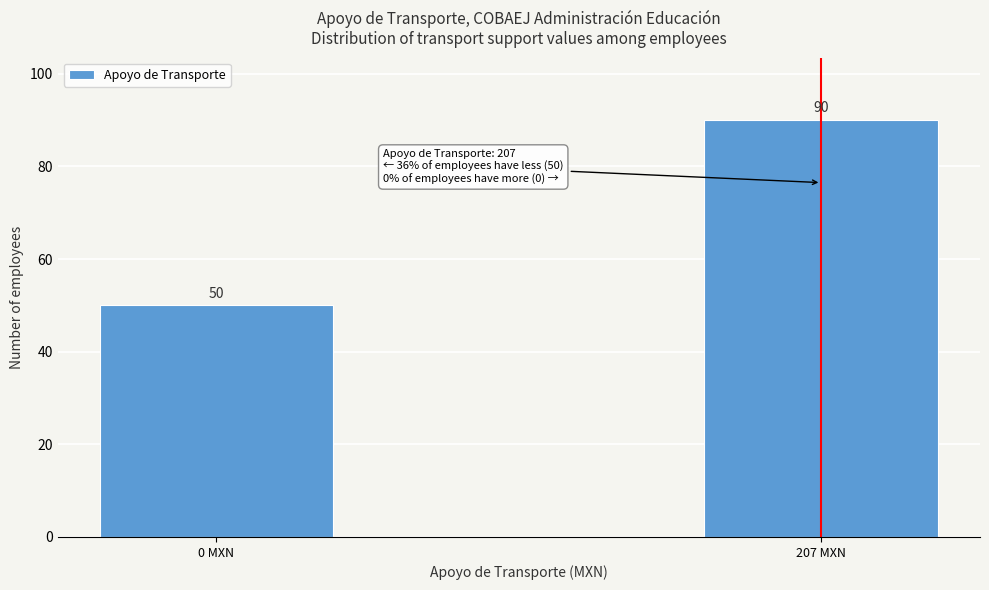

Reading left to right, extract all data points from this chart.

0 MXN=50	207 MXN=90